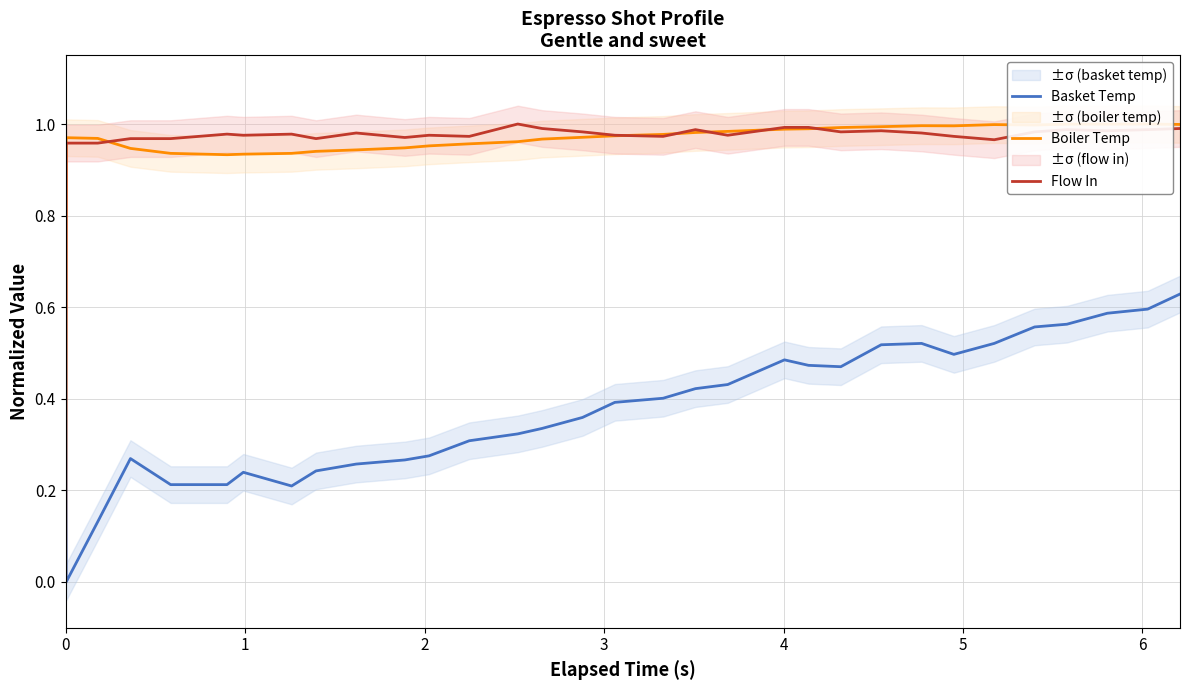

True or false: Basket Temp and Flow In intersect in this chart.

True